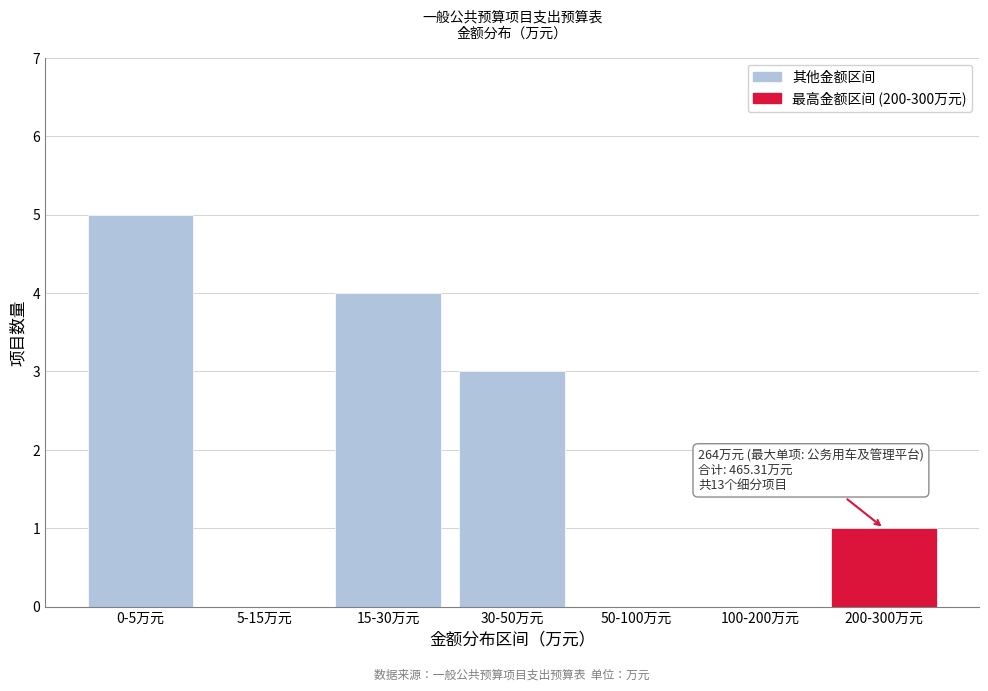

Reading right to left, extract all data points from this chart.

200-300万元=1	100-200万元=0	50-100万元=0	30-50万元=3	15-30万元=4	5-15万元=0	0-5万元=5